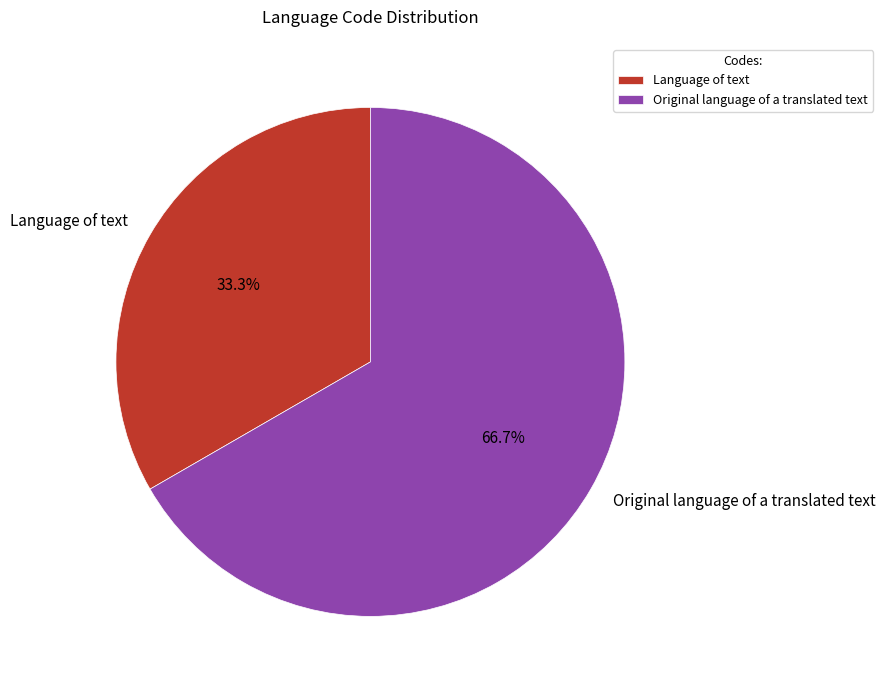

What is the largest slice in the pie chart?

Original language of a translated text